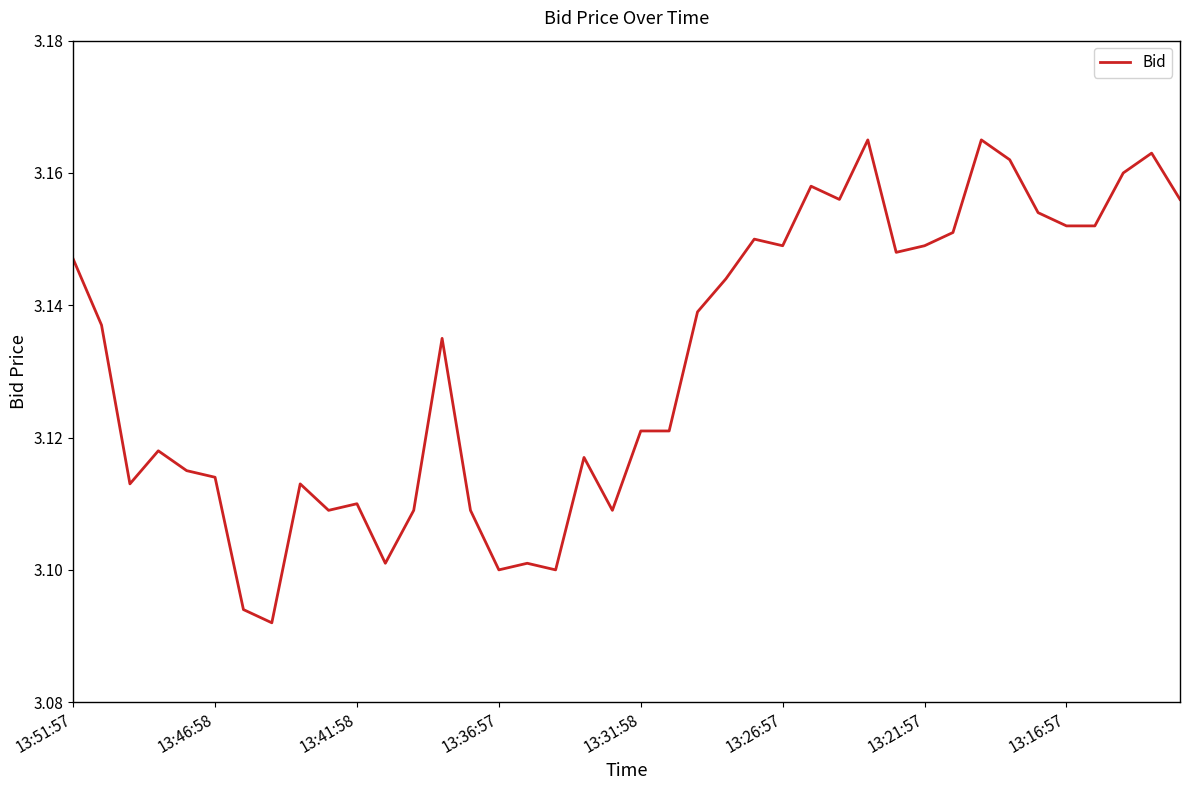

Reading left to right, list all the values displayed in this chart.

3.1	3.1	3.1	3.1	3.1	3.1	3.1	3.1	3.1	3.1	3.1	3.1	3.1	3.1	3.1	3.1	3.1	3.1	3.1	3.1	3.1	3.1	3.1	3.1	3.1	3.1	3.2	3.2	3.2	3.1	3.1	3.2	3.2	3.2	3.2	3.2	3.2	3.2	3.2	3.2